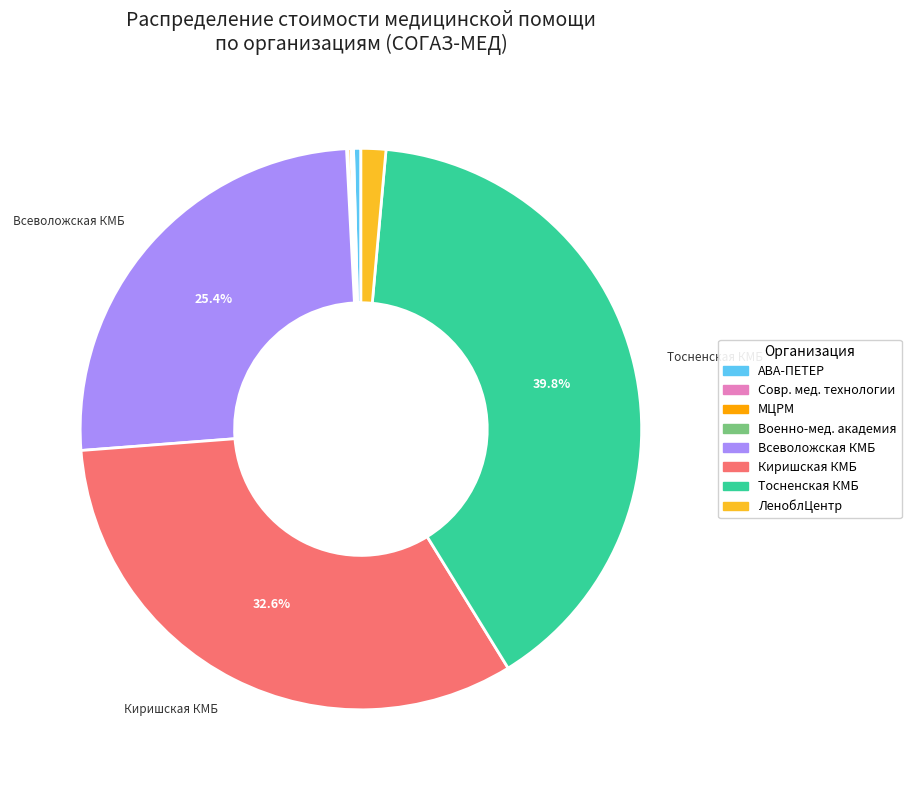

Which category has the biggest portion of the pie?

Тосненская КМБ